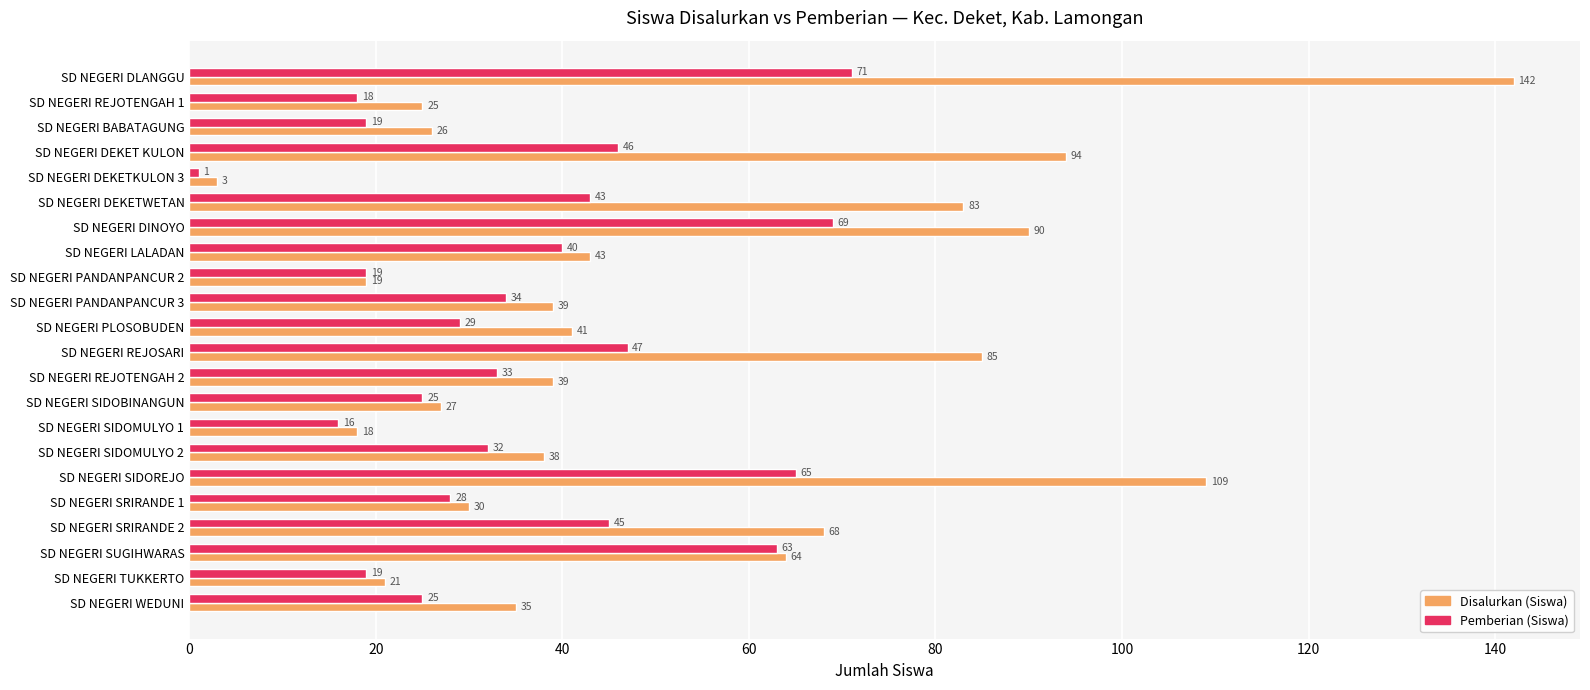

Rank the series by their average value, from lowest to highest.

Pemberian (Siswa), Disalurkan (Siswa)